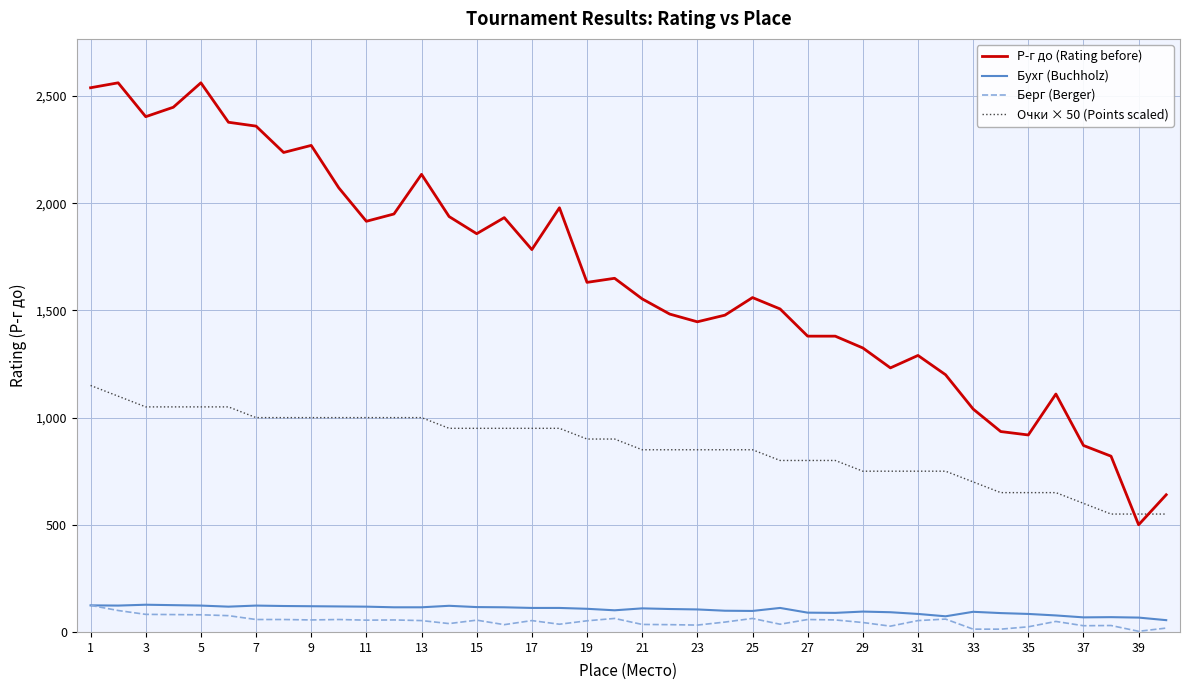

Which series has the widest spread of values?

Р-г до (Rating before)